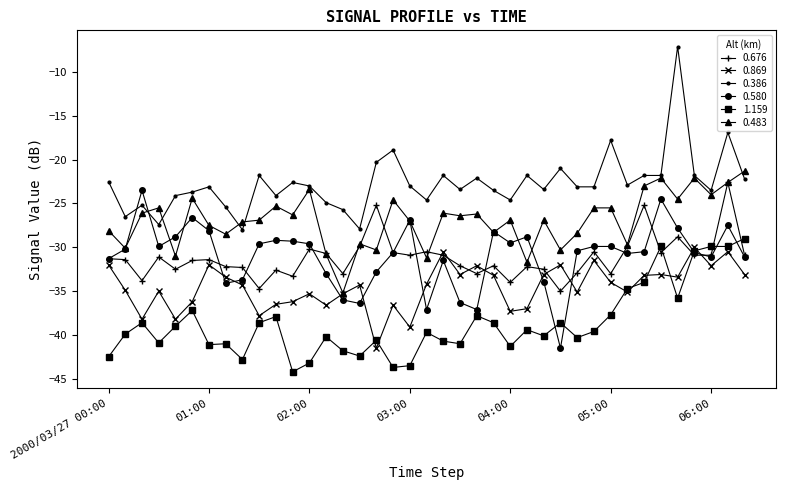

True or false: 0.676 has more than 0 points higher than both neighbors.

True